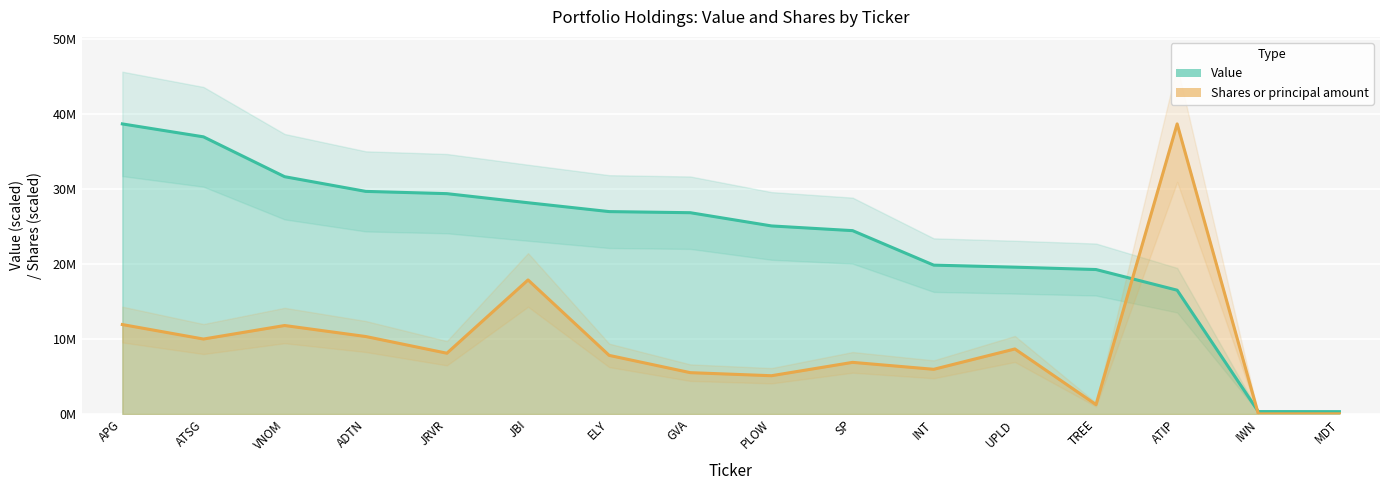

What are all the series names shown in the legend?

Value, Shares or principal amount